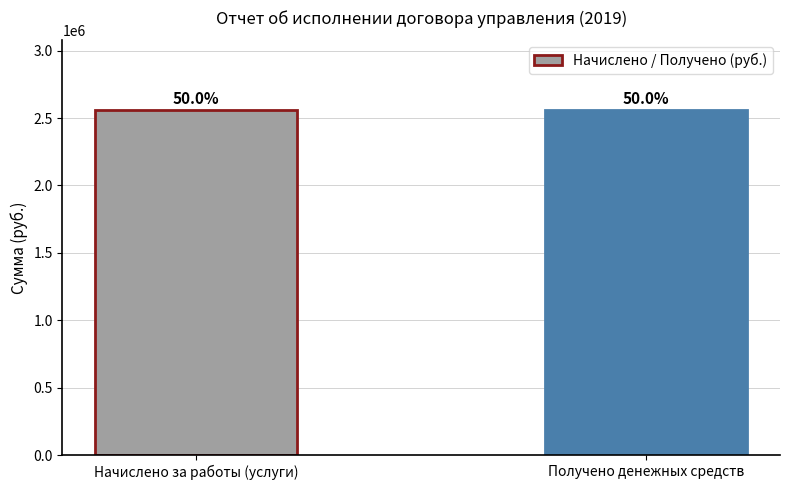

Reading left to right, extract all data points from this chart.

2558617.5	2563307.7